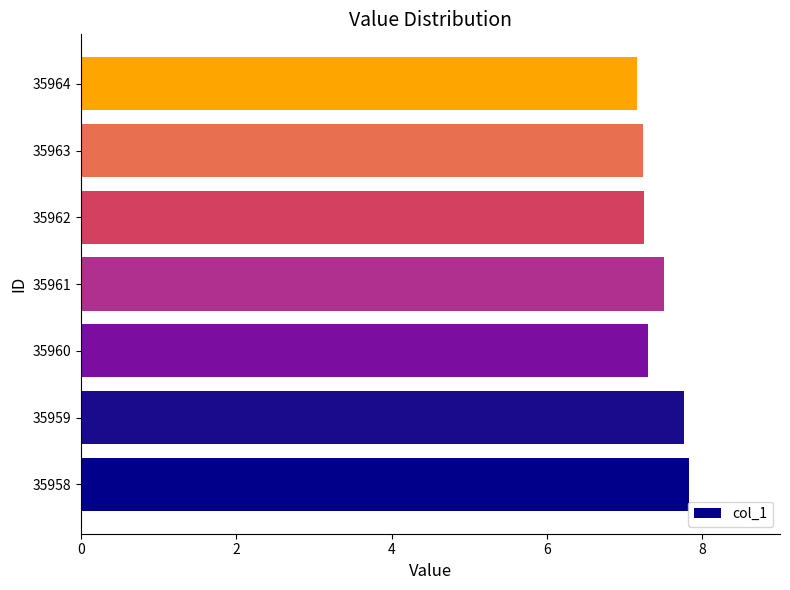

What is the difference between the second highest and second lowest values?

0.5